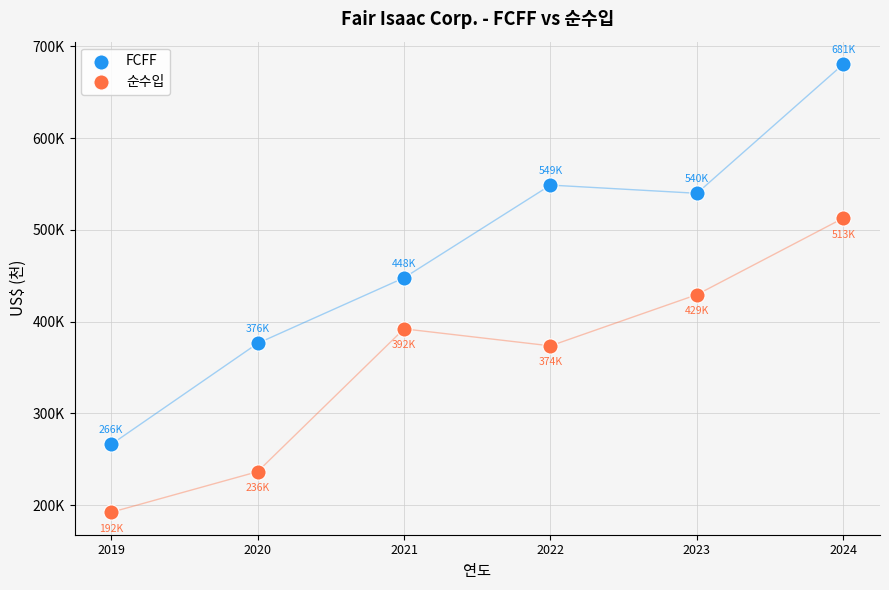

What are all the series names shown in the legend?

FCFF, 순수입